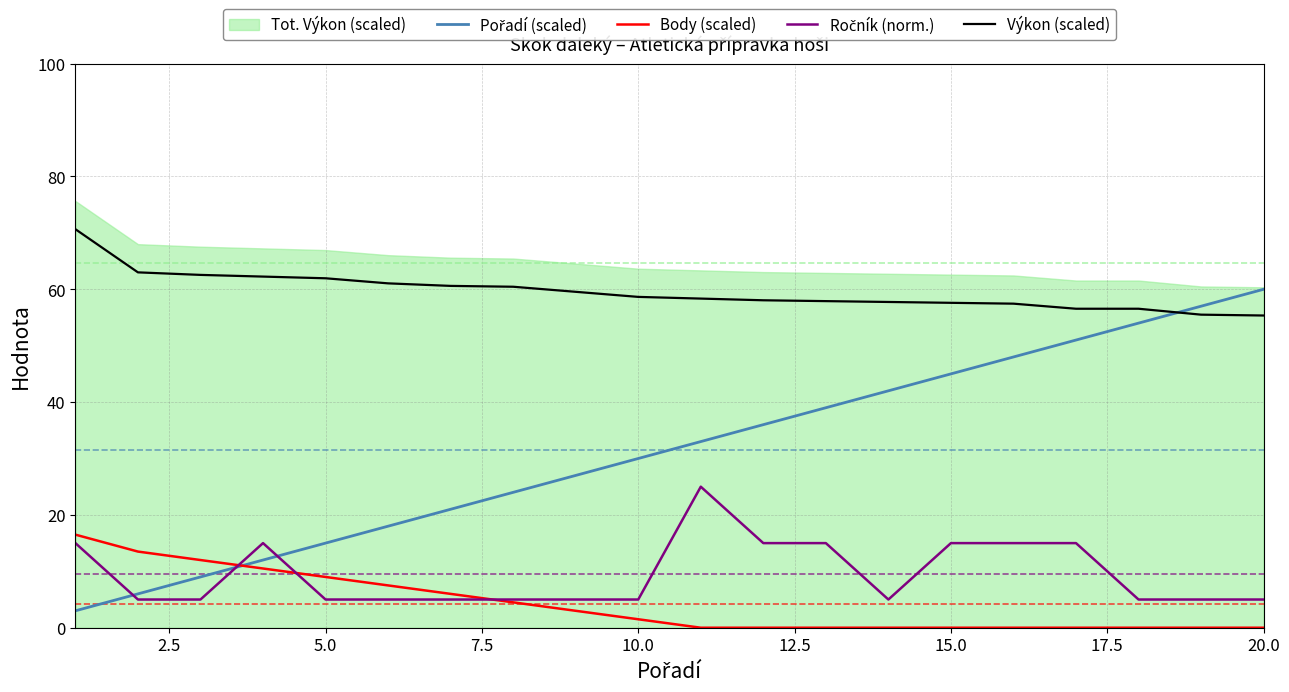

What is the highest value of the Výkon (scaled) series?

70.7